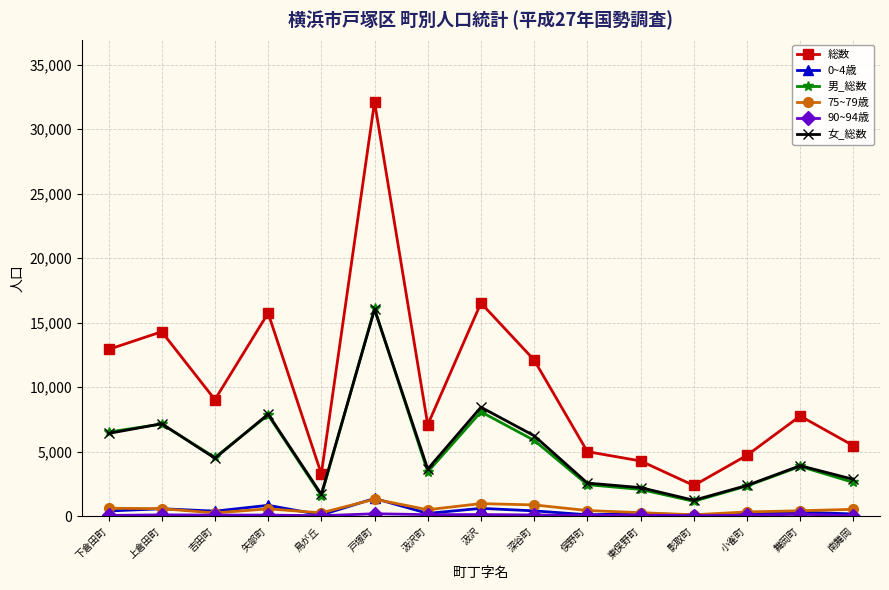

What is the label of the 9th point from the right?

汲沢町